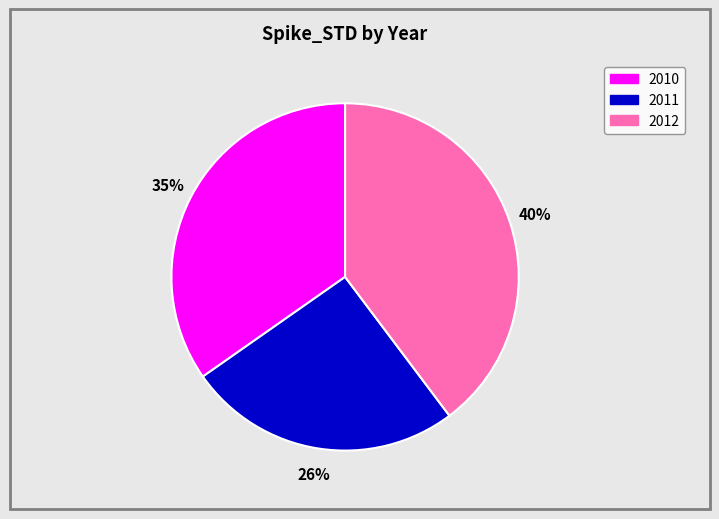

Is there a majority slice in this chart?

No